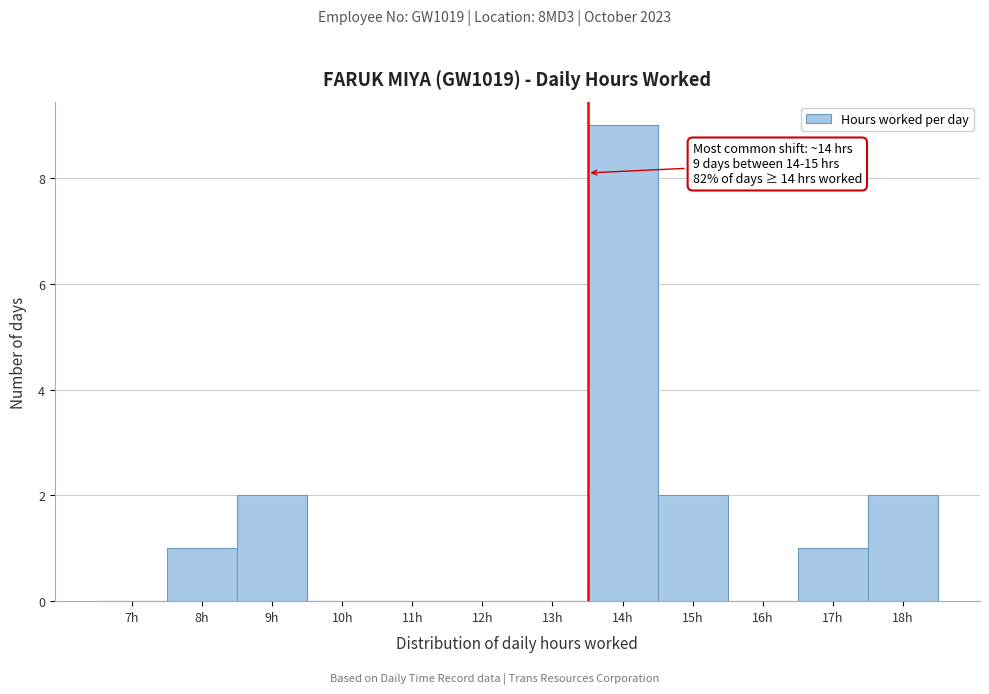

Reading left to right, what are all the values shown in this chart?

7h=0	8h=1	9h=2	10h=0	11h=0	12h=0	13h=0	14h=9	15h=2	16h=0	17h=1	18h=2